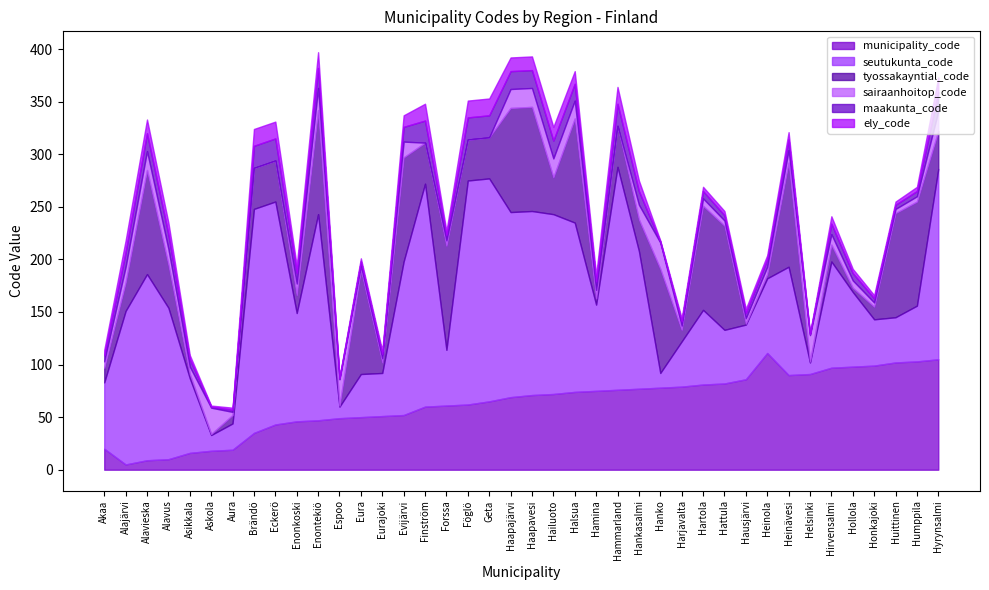

Between Huittinen and Evijärvi, which is larger?

Huittinen